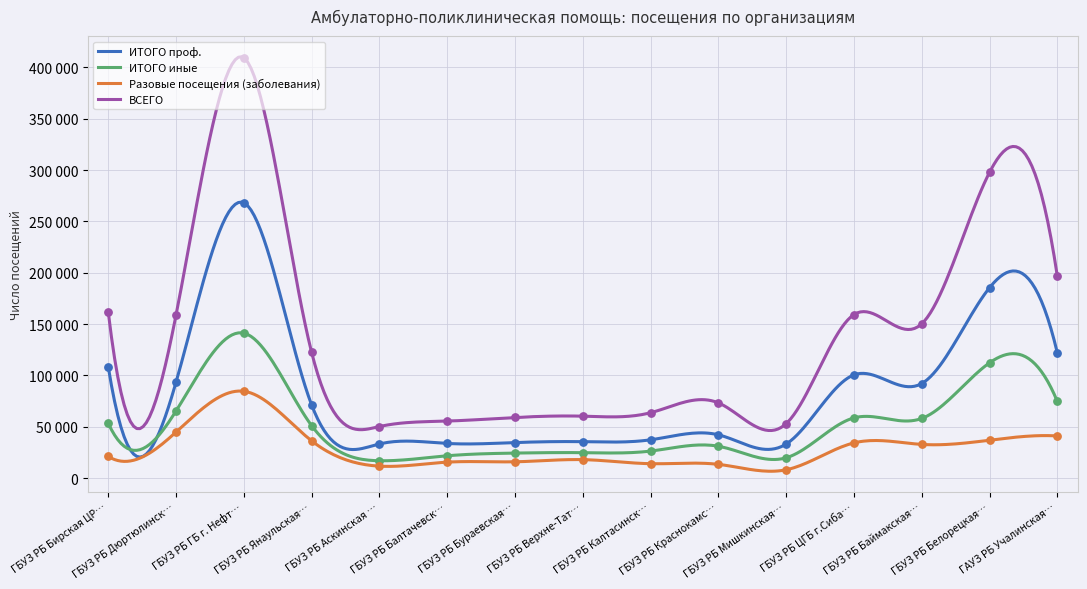

At which category is the sum across all series the highest?

ГБУЗ РБ ГБ г. Нефт…